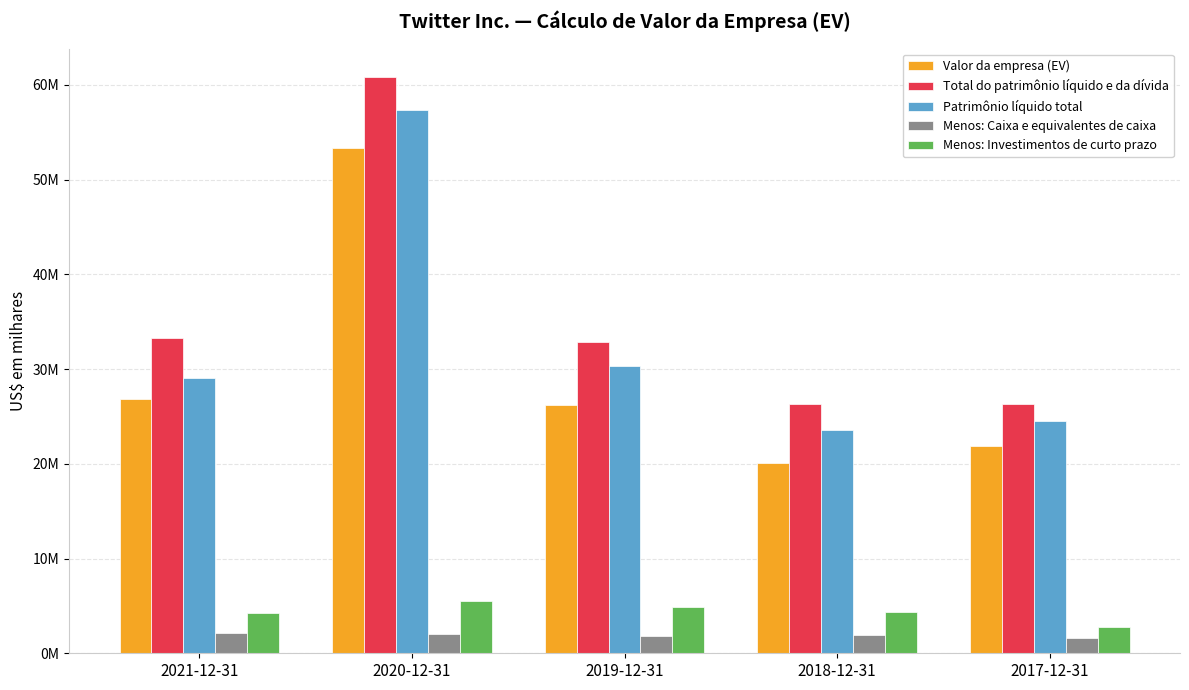

Does the chart contain any negative values?

No